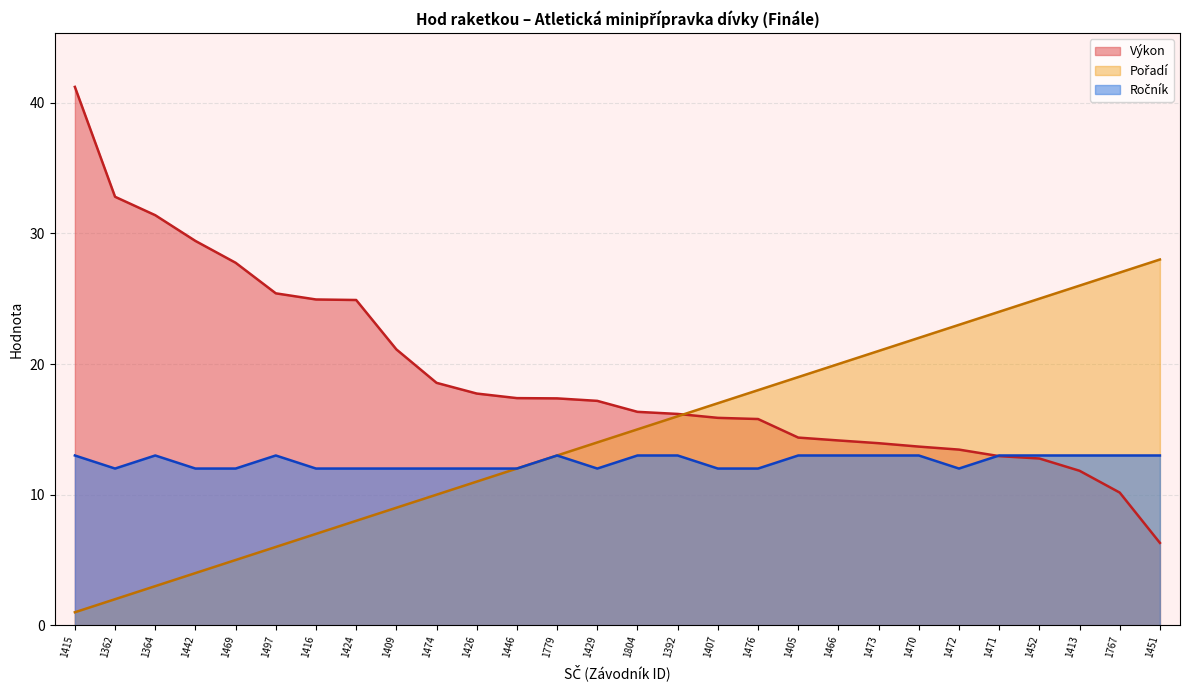

Which series has the largest range (max minus min)?

Výkon